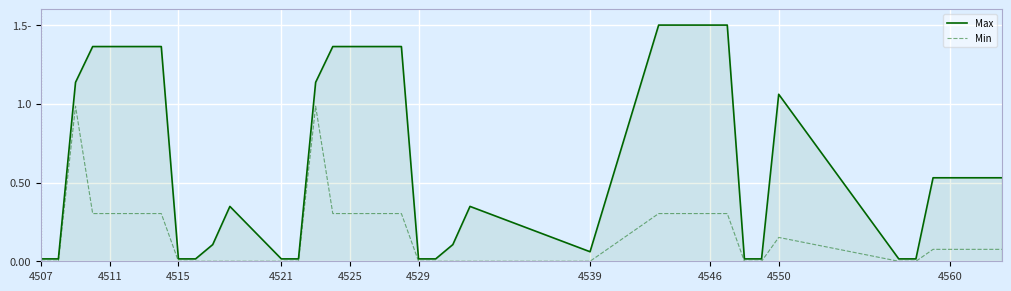

Reading left to right, list all the values displayed in this chart.

Max: 0.0	0.0	1.1	1.4	1.4	1.4	1.4	1.4	0.0	0.0	0.1	0.3	0.0	0.0	1.1	1.4	1.4	1.4	1.4	1.4	0.0	0.0	0.1	0.3	0.1	1.5	1.5	1.5	1.5	1.5	0.0	0.0	1.1	0.0	0.0	0.5	0.5	0.5	0.5	0.5
Min: 0.0	0.0	1.0	0.3	0.3	0.3	0.3	0.3	0.0	0.0	0.0	0.0	0.0	0.0	1.0	0.3	0.3	0.3	0.3	0.3	0.0	0.0	0.0	0.0	0.0	0.3	0.3	0.3	0.3	0.3	0.0	0.0	0.2	0.0	0.0	0.1	0.1	0.1	0.1	0.1